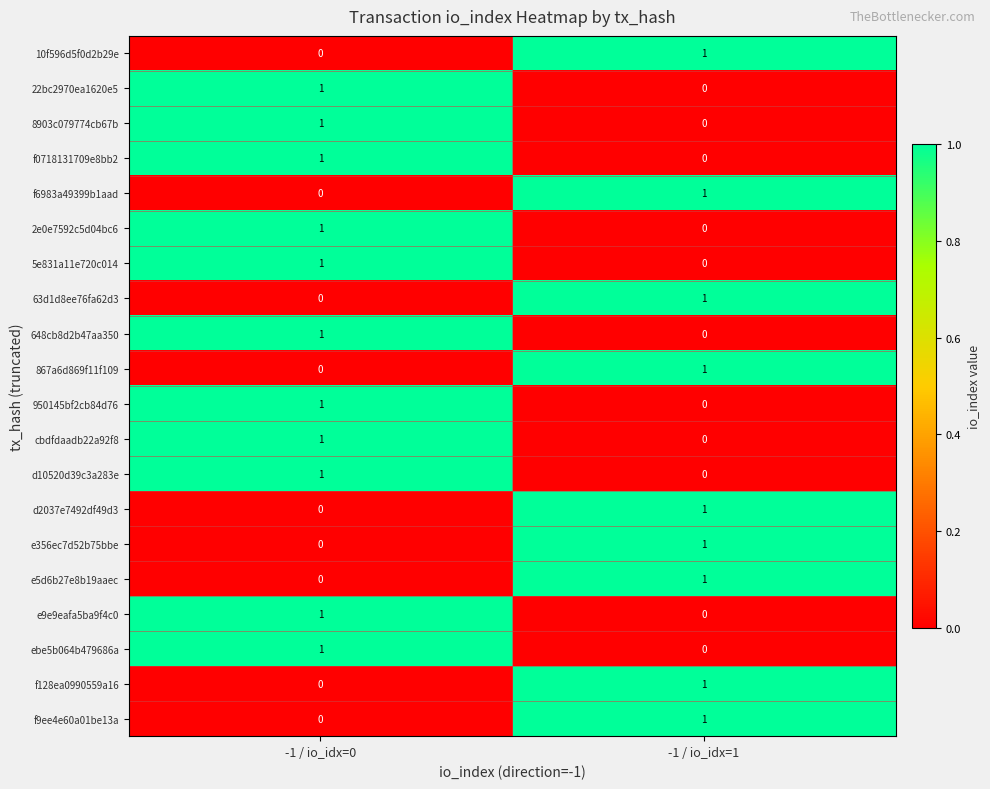

At which label is e356ec7d52b75bbe closest to 0?

-1 / io_idx=0